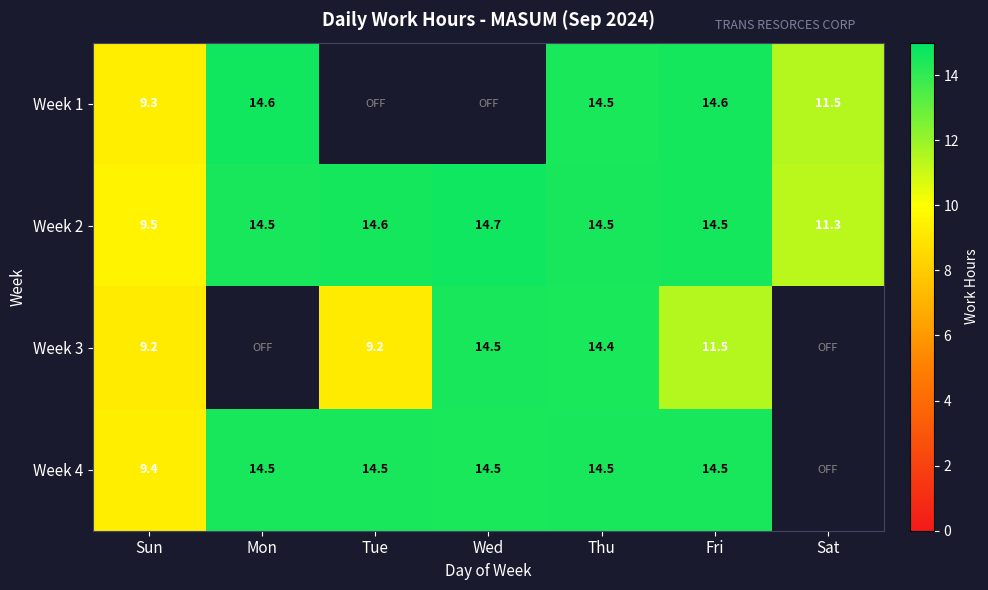

How many distinct data groups are displayed?

4